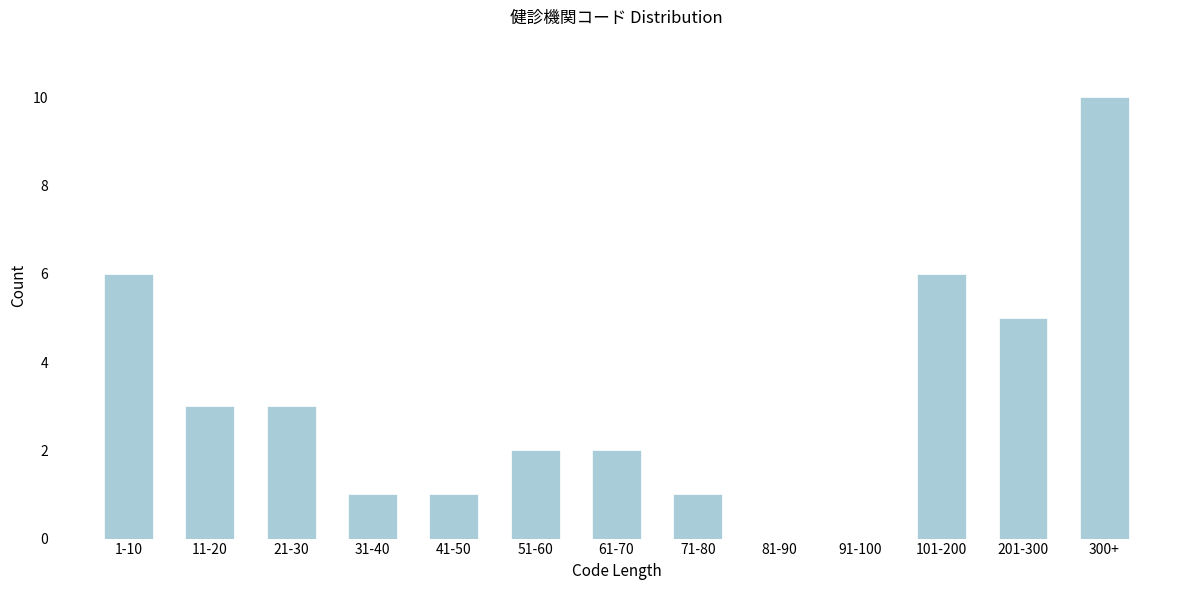

Reading right to left, transcribe all the data shown in this chart.

300+=10	201-300=5	101-200=6	91-100=0	81-90=0	71-80=1	61-70=2	51-60=2	41-50=1	31-40=1	21-30=3	11-20=3	1-10=6